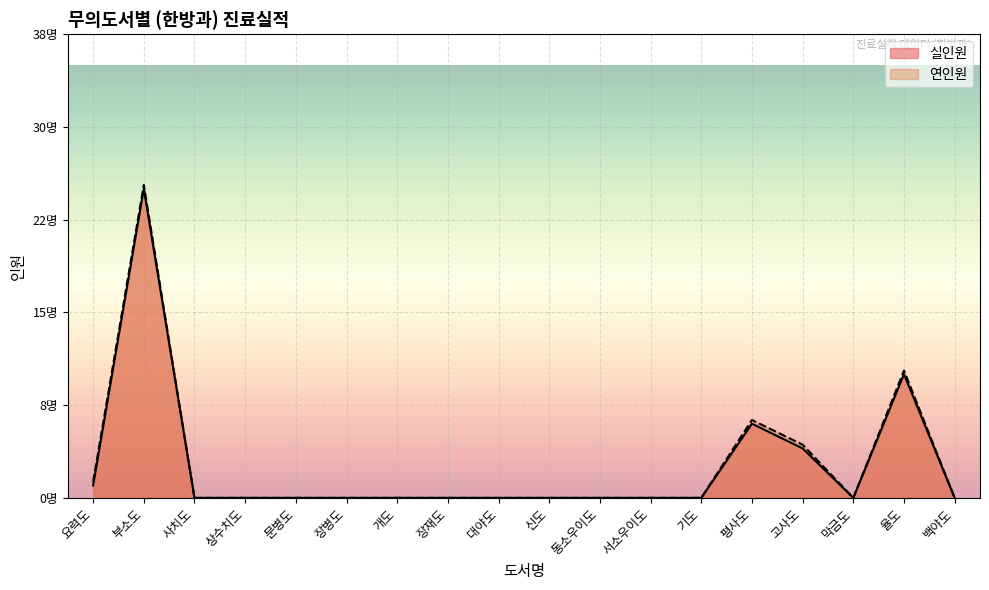

How many interior local valleys does the 실인원 series have?

1